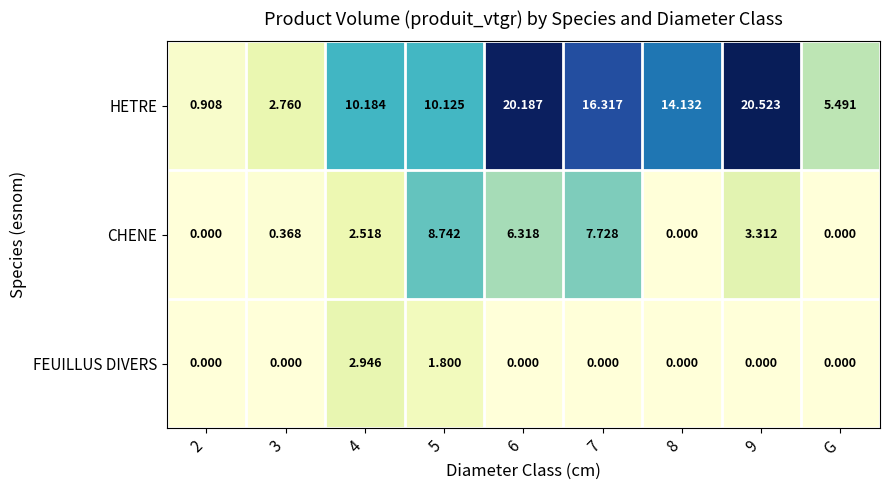

Rank the series by their average value, from lowest to highest.

FEUILLUS DIVERS, CHENE, HETRE